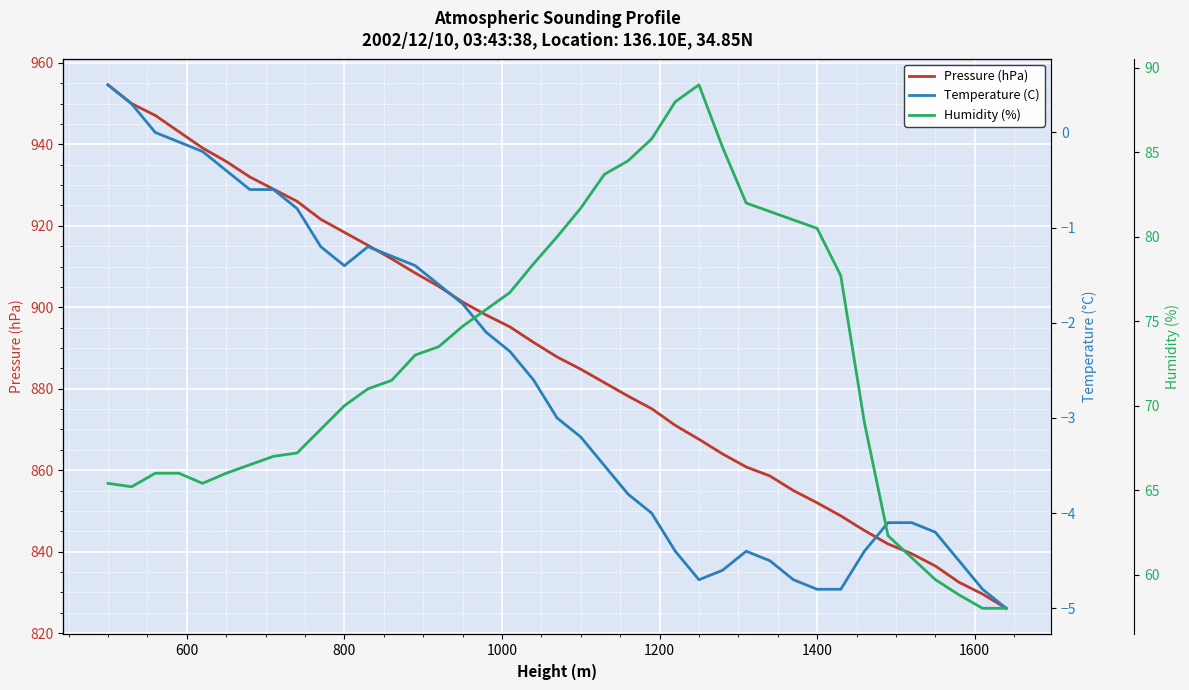

What is the maximum value for Pressure (hPa)?

954.6